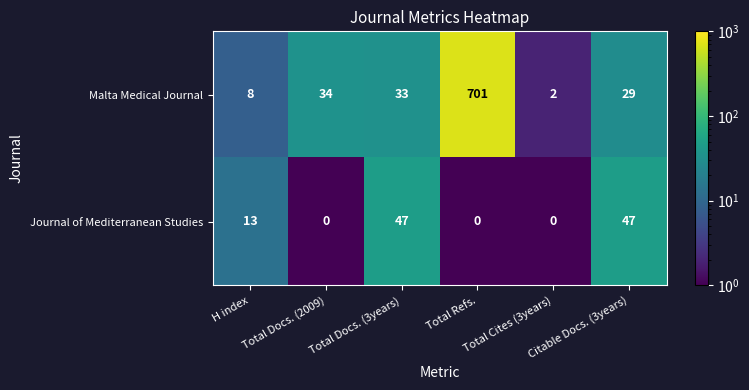

Rank the series at Total Refs. from lowest to highest value.

Journal of Mediterranean Studies, Malta Medical Journal